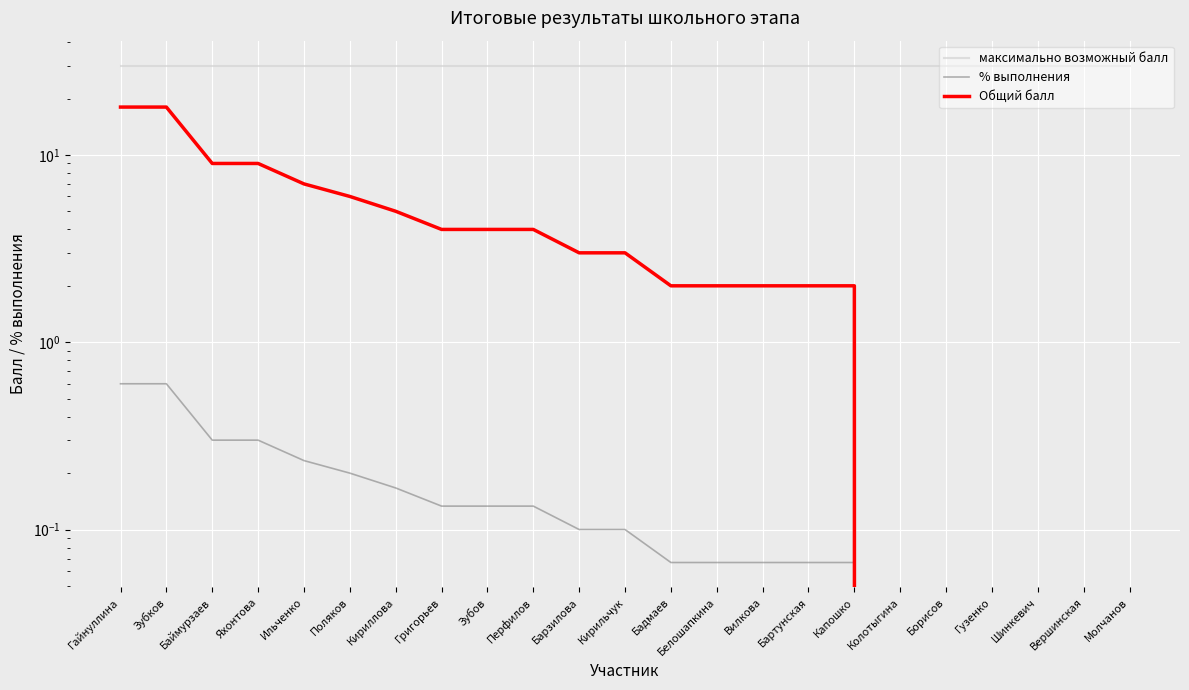

True or false: % выполнения and Общий балл intersect in this chart.

False